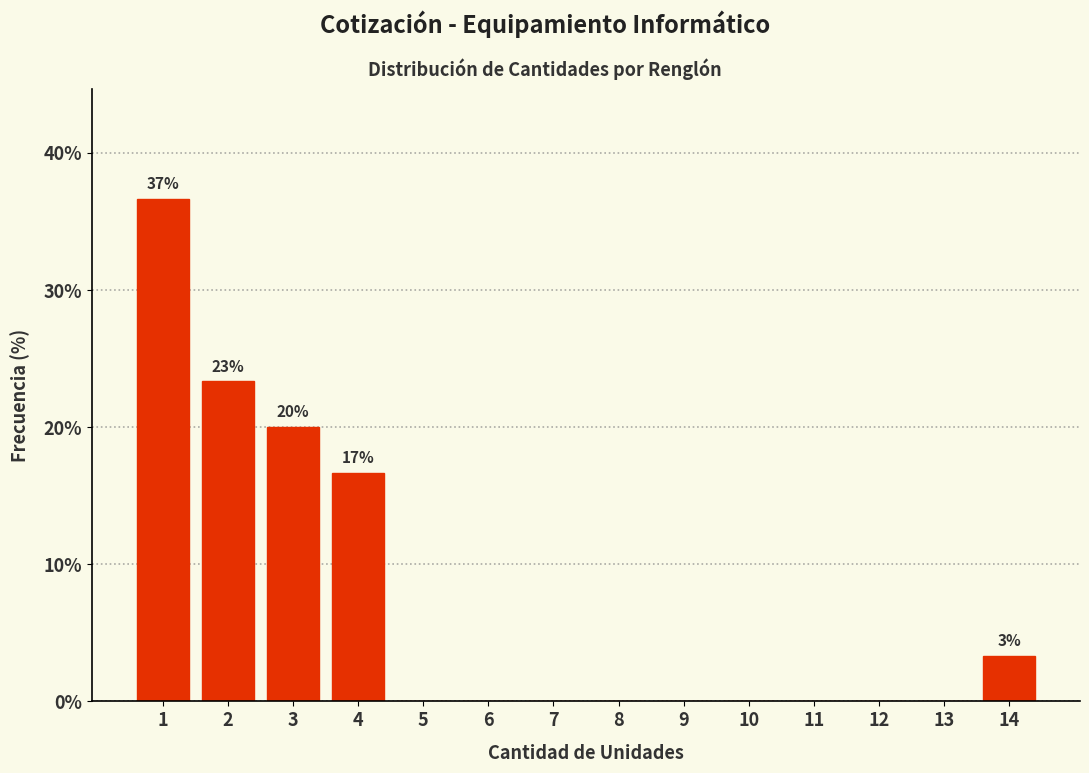

Reading right to left, list all the values displayed in this chart.

14=3.3	13=0.0	12=0.0	11=0.0	10=0.0	9=0.0	8=0.0	7=0.0	6=0.0	5=0.0	4=16.7	3=20.0	2=23.3	1=36.7